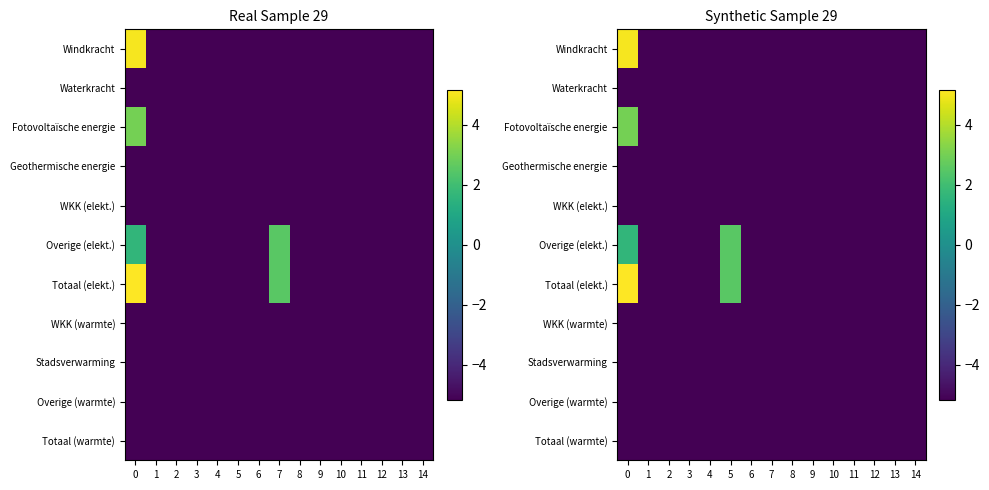

Is it true that Waterkracht equals -8.3 at 3?

False